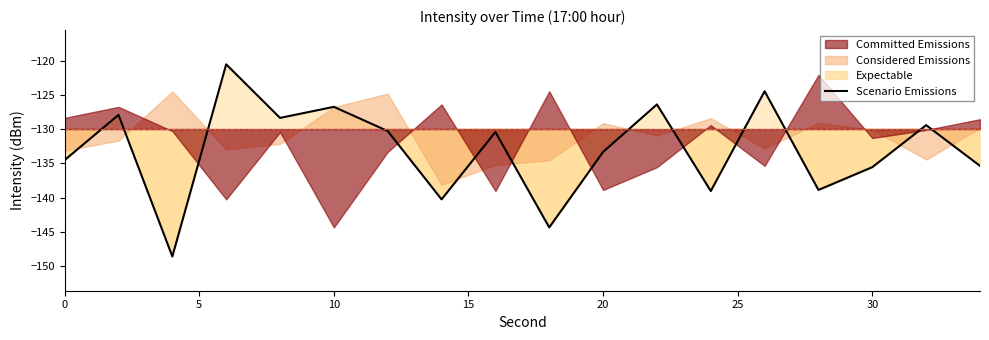

What is the highest value of the Scenario Emissions series?

-120.6